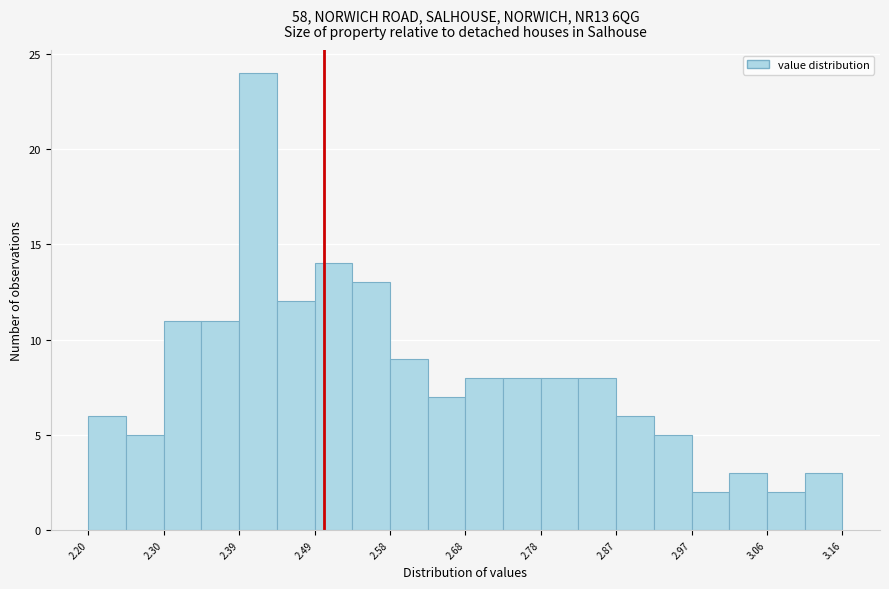

How tall is the bar that spans 2.488 to 2.536 on the x-axis? Neither the bar edges nor the heights are printed on the chart, so give them approximately, as read against the axes.

14